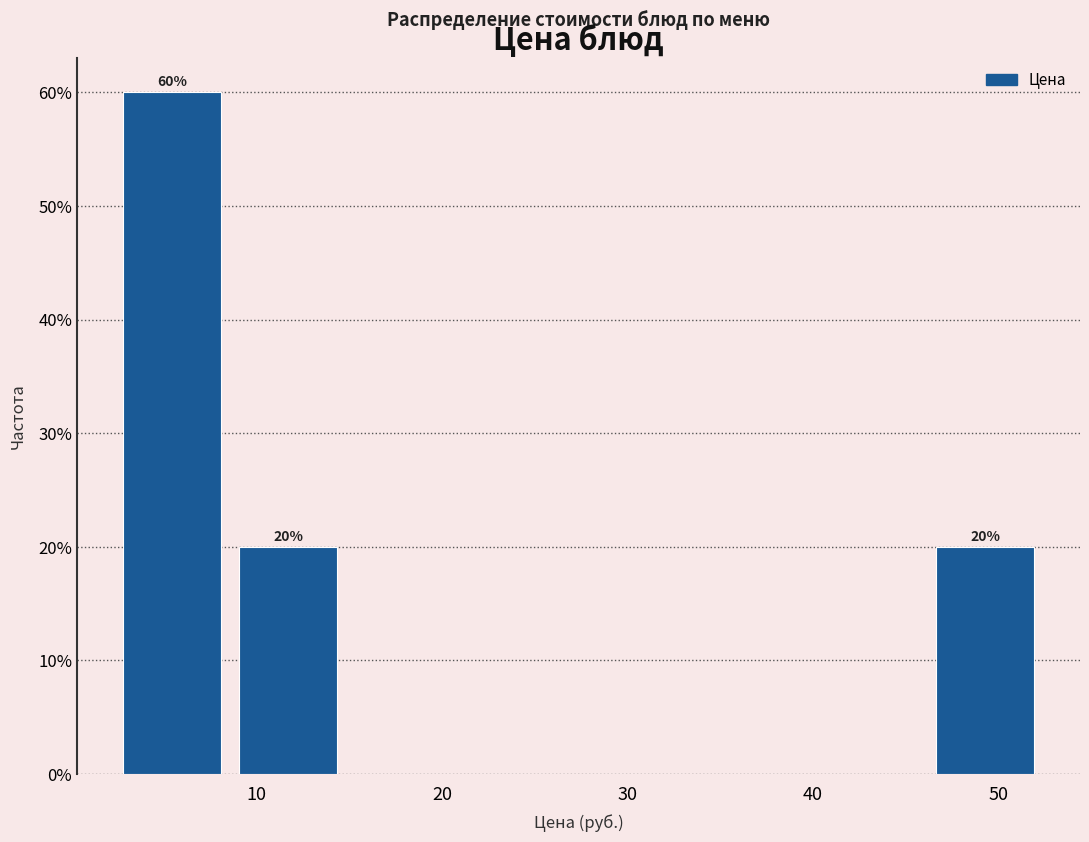

Which range on the x-axis has the tallest bar?

3 to 9